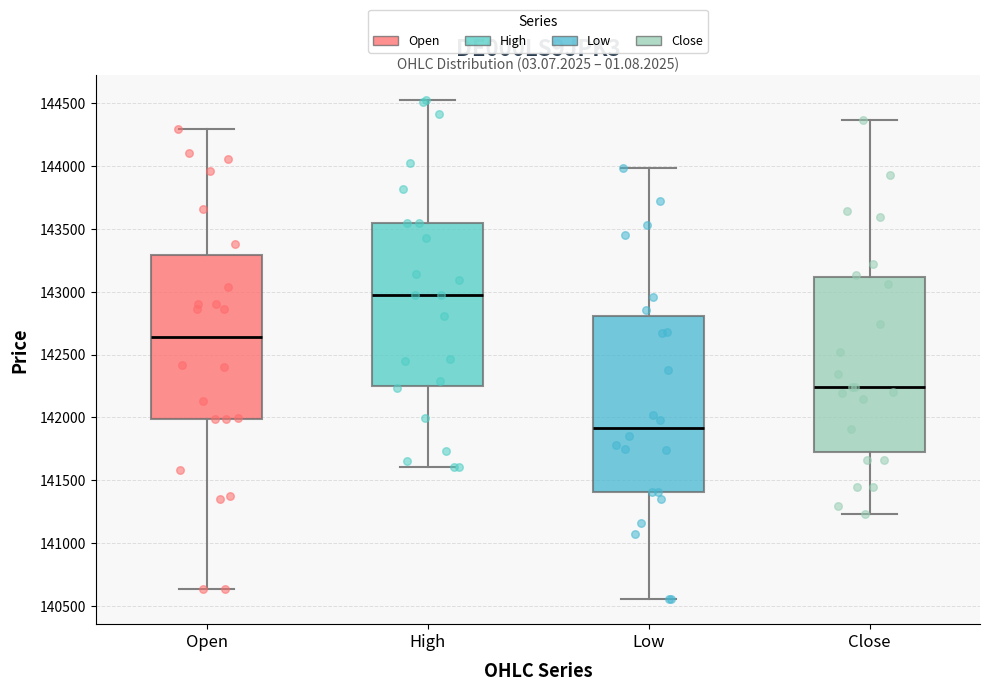

Reading left to right, read every box against the y-axis: the position of its median line, the range the box covers, and the ends of its whiskers. The values are not printed on the chart, so give them approximately, as read against the axis.

Open: median 142650, box 142000 to 143300, whiskers 140650 to 144300
High: median 142950, box 142250 to 143550, whiskers 141600 to 144550
Low: median 141900, box 141400 to 142800, whiskers 140550 to 144000
Close: median 142250, box 141700 to 143100, whiskers 141250 to 144350